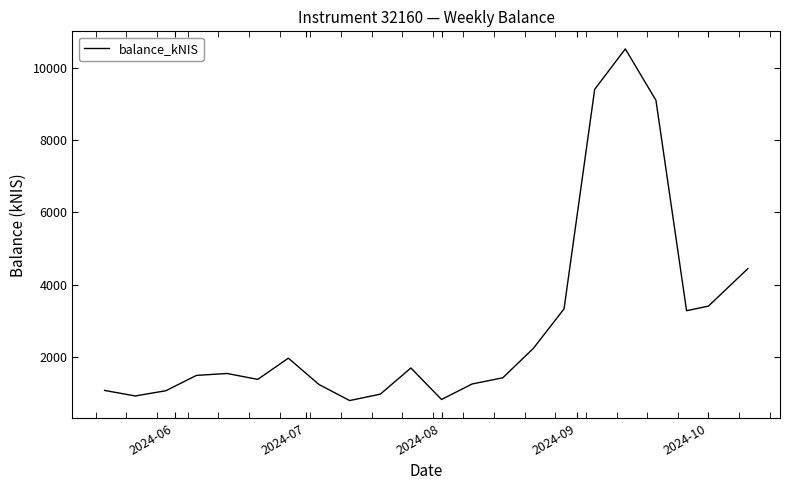

Is this an area chart (filled region under the line)?

No